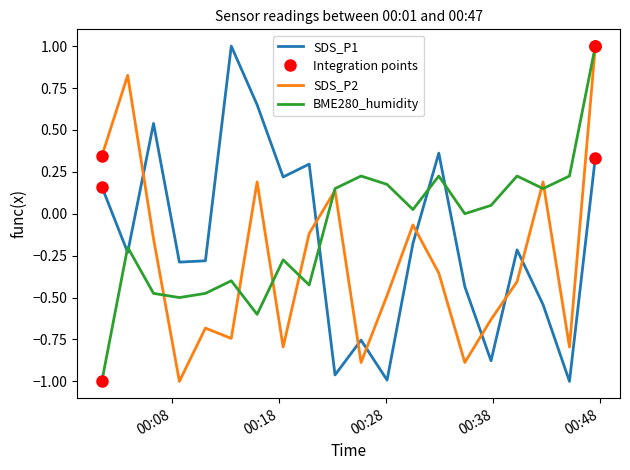

Reading left to right, what are all the values shown in this chart?

SDS_P1: 0.2	-0.2	0.5	-0.3	-0.3	1.0	0.7	0.2	0.3	-1.0	-0.8	-1.0	-0.2	0.4	-0.4	-0.9	-0.2	-0.5	-1.0	0.3
SDS_P2: 0.3	0.8	-0.1	-1.0	-0.7	-0.7	0.2	-0.8	-0.1	0.1	-0.9	-0.5	-0.1	-0.4	-0.9	-0.6	-0.4	0.2	-0.8	1.0
BME280_humidity: -1.0	-0.2	-0.5	-0.5	-0.5	-0.4	-0.6	-0.3	-0.4	0.1	0.2	0.2	0.0	0.2	-0.0	0.1	0.2	0.1	0.2	1.0